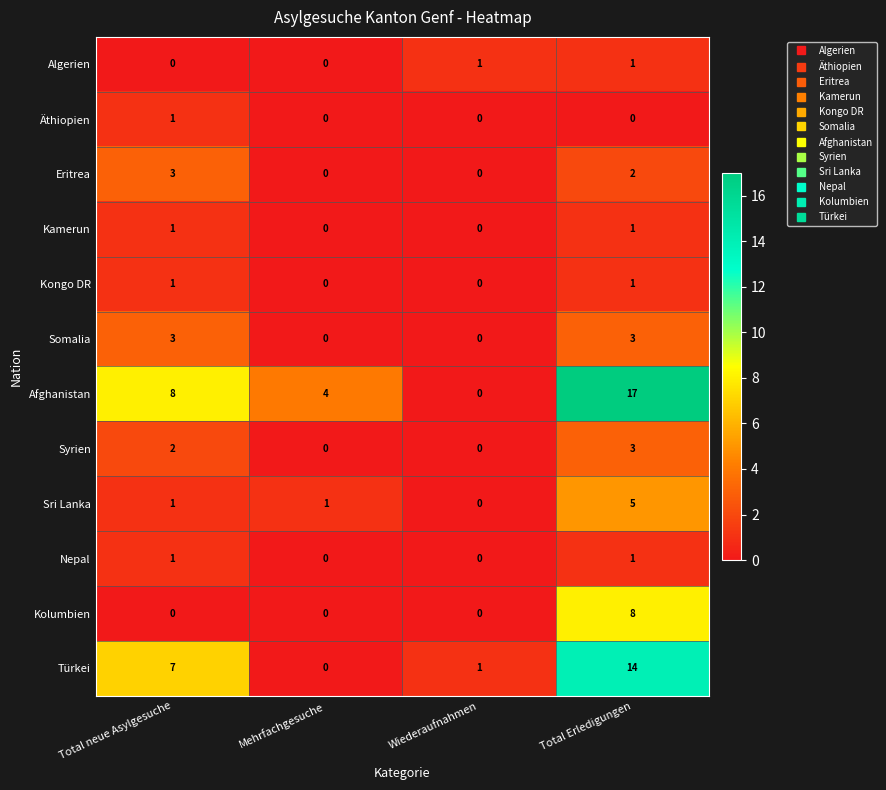

Count the Kongo DR values in the range 0 to 1.

4